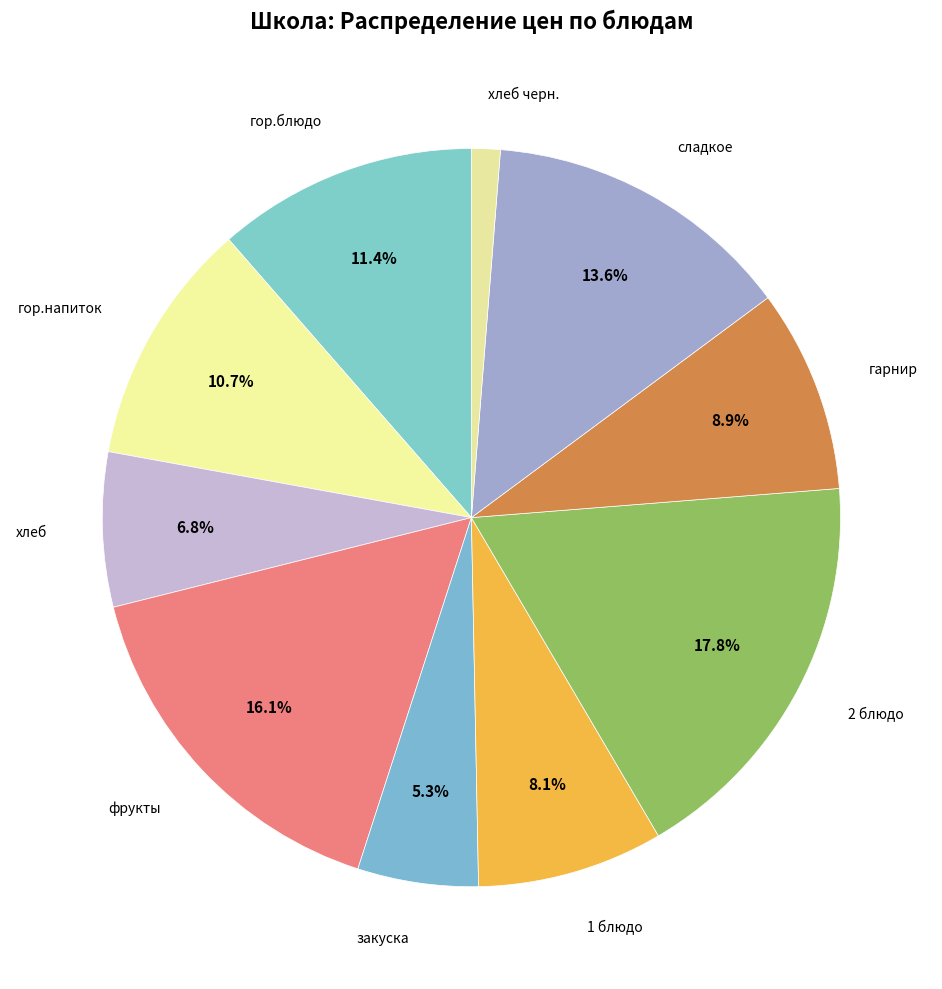

Does any single category account for the majority?

No